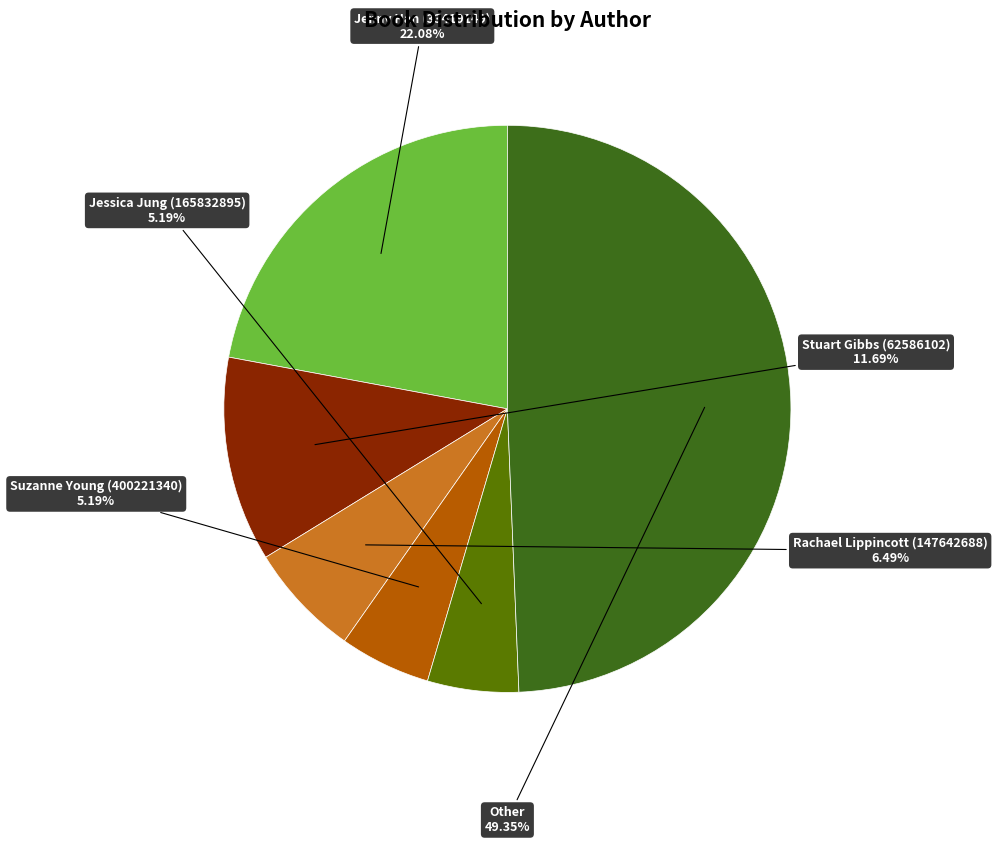

Is there a majority slice in this chart?

No